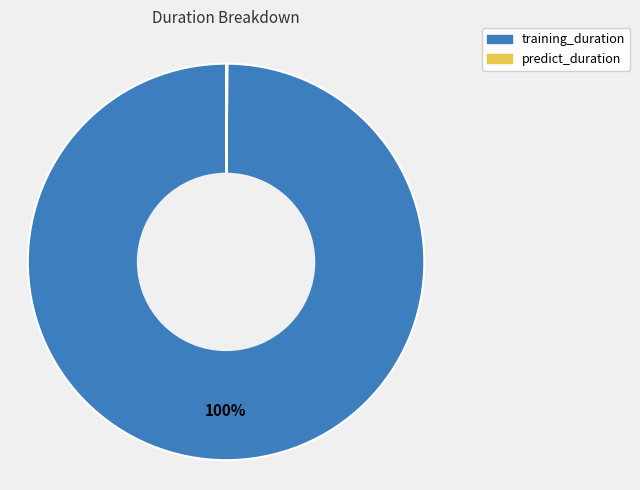

Which slice is the largest?

training_duration